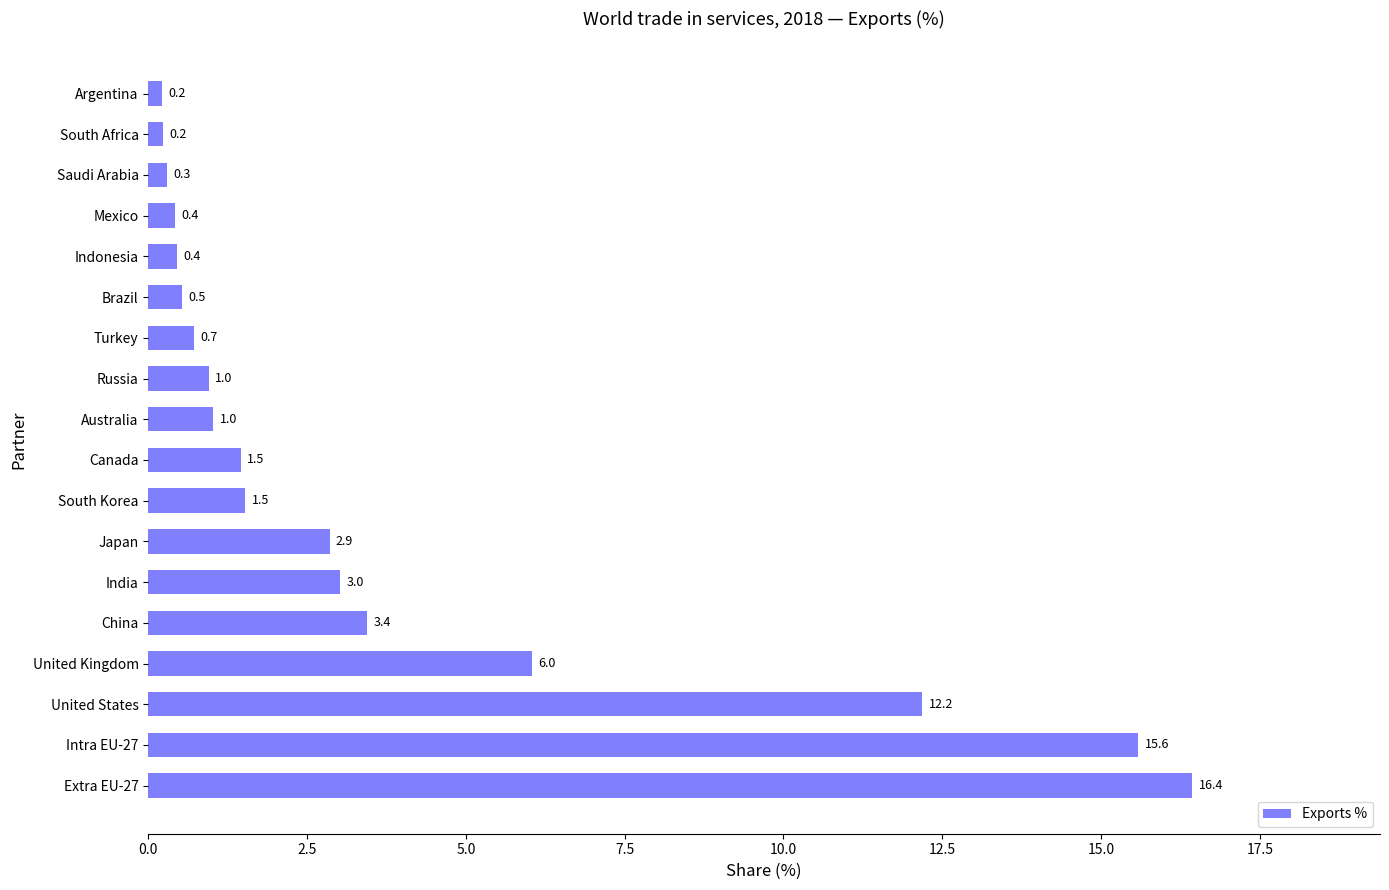

Reading top to bottom, transcribe all the data shown in this chart.

0.2	0.2	0.3	0.4	0.4	0.5	0.7	1.0	1.0	1.5	1.5	2.9	3.0	3.4	6.0	12.2	15.6	16.4